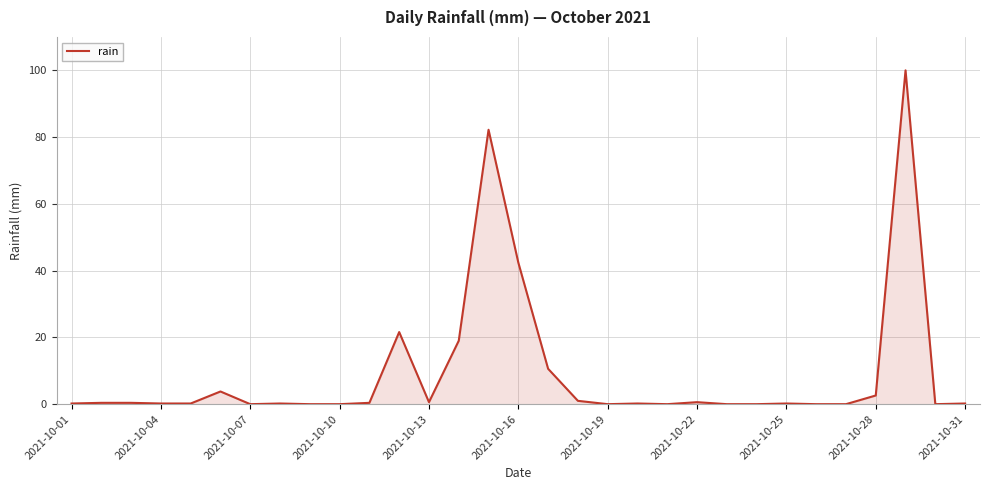

What is the difference between the maximum and minimum values?

100.0